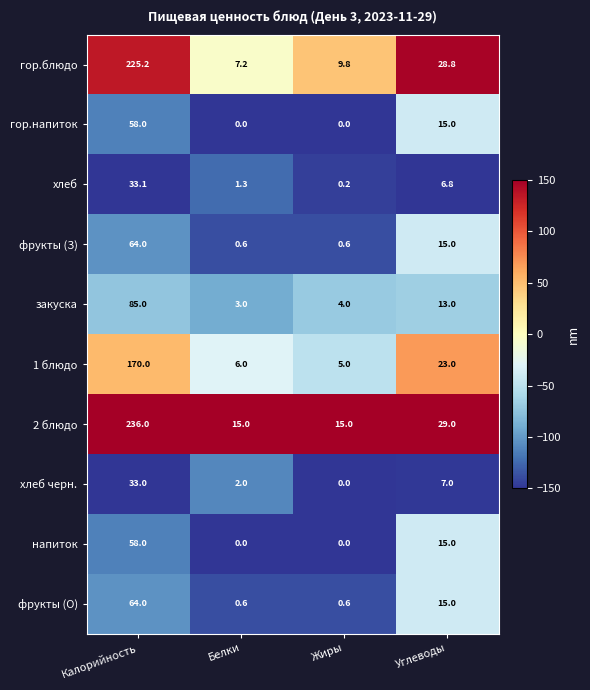

True or false: фрукты (О) has a value of 4.6 at Углеводы.

False